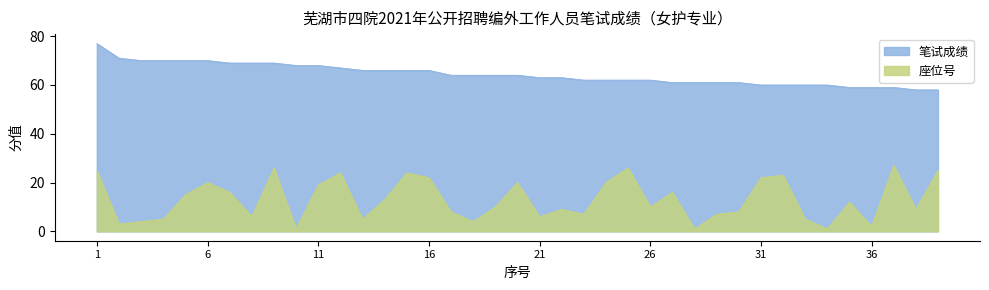

Where does the 笔试成绩 series first go above 64?

1